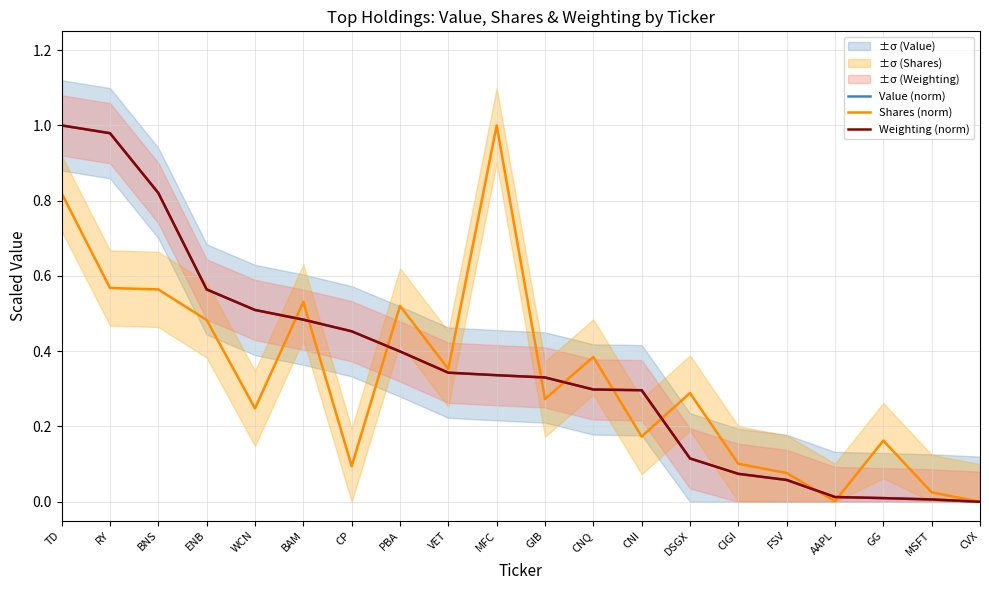

What is the difference between the maximum and second lowest values in the Weighting (norm) series?

1.0